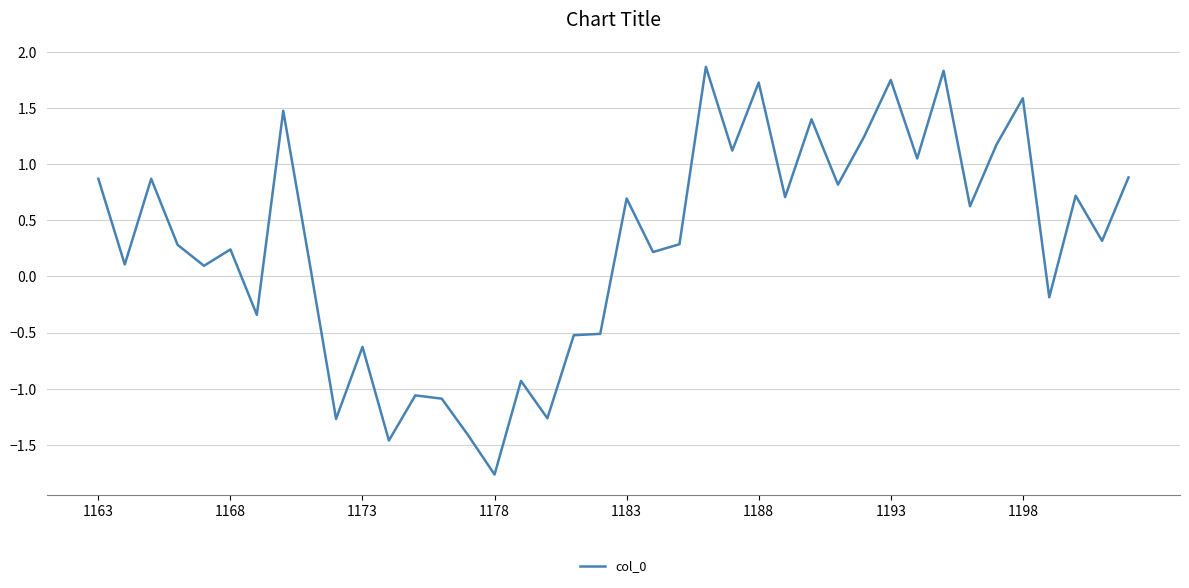

What is the difference between the maximum and minimum values?

3.6